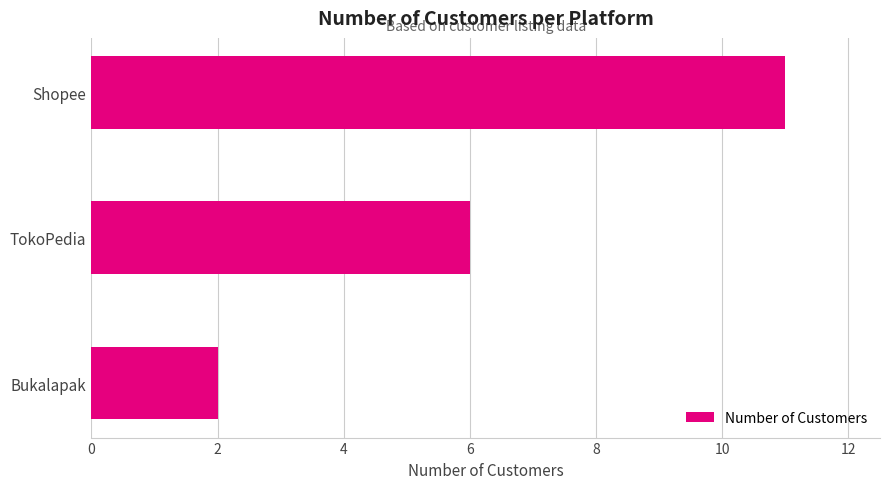

What is the sum of all values?

19